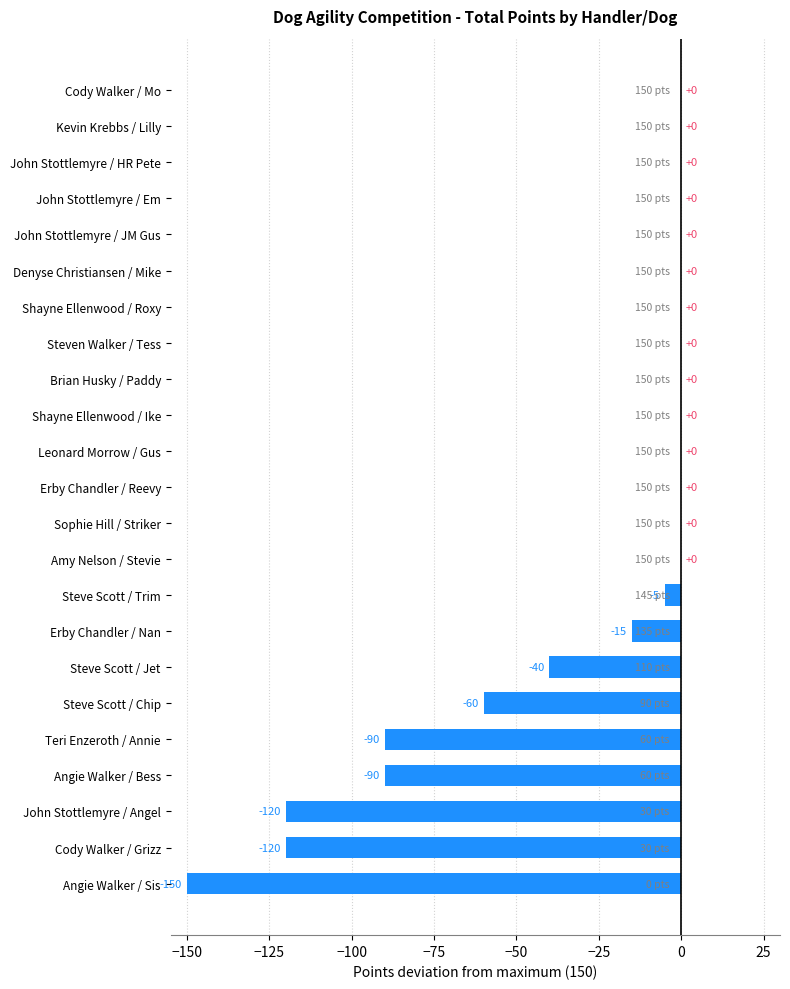

What is the sum of the values at Shayne Ellenwood / Ike and Steve Scott / Chip?

-60